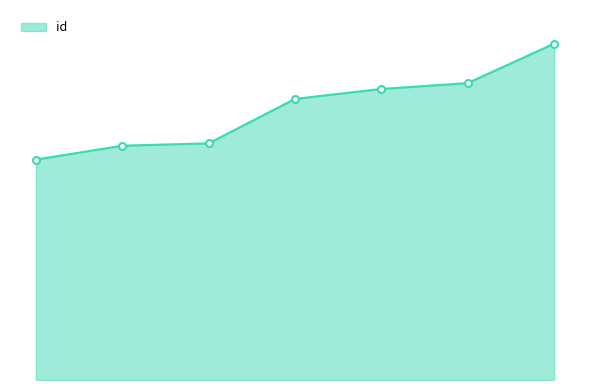

Is this an area chart (filled region under the line)?

Yes